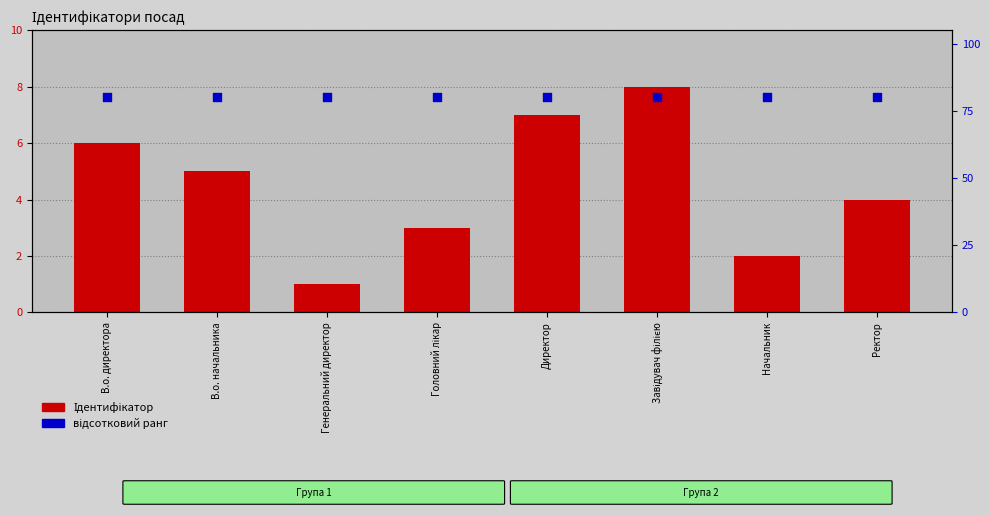

What is the total value across all series at Завідувач філією?

88